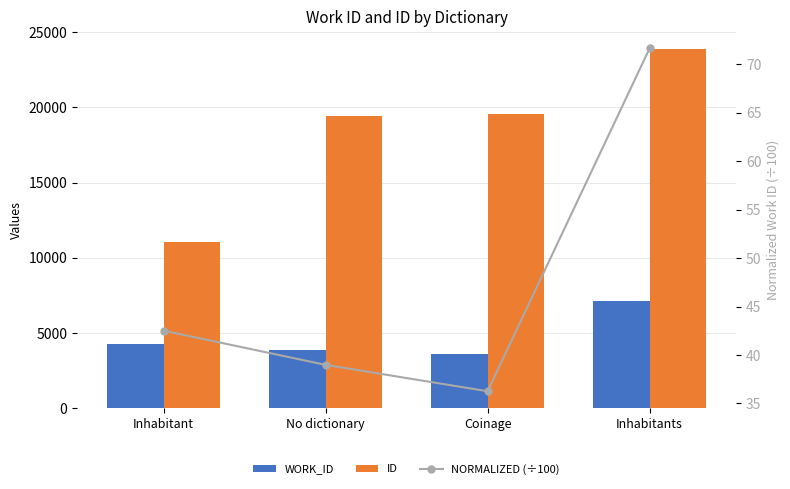

At which category is the sum across all series the highest?

Inhabitants